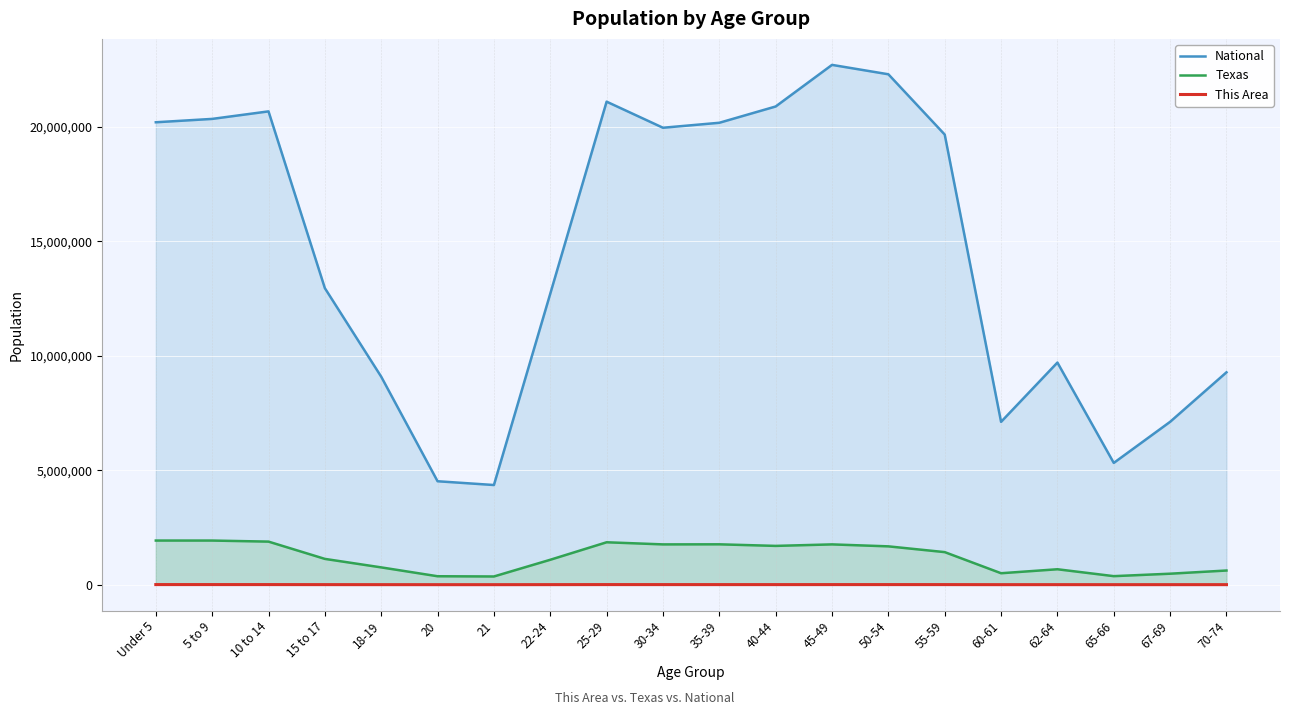

The value of Texas at 20 is 104785. True or false?

False